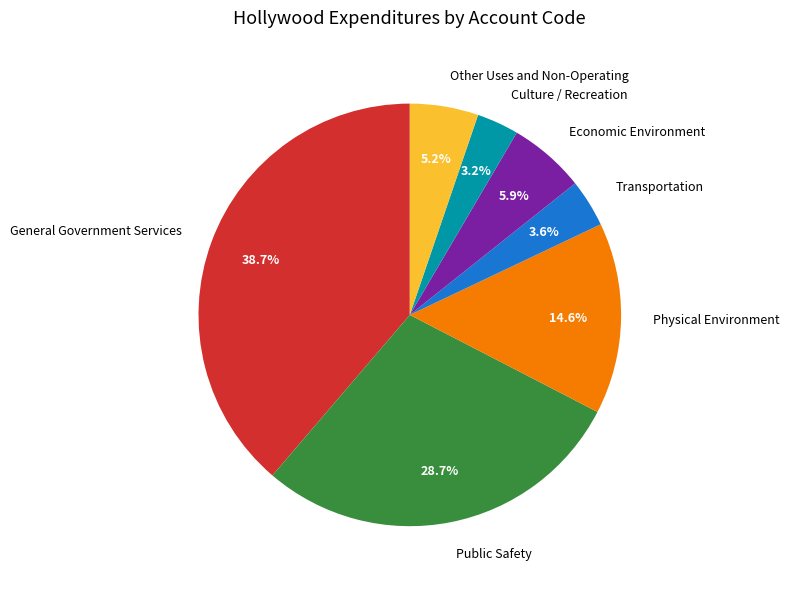

Combined, do Transportation and Physical Environment account for over 50%?

No